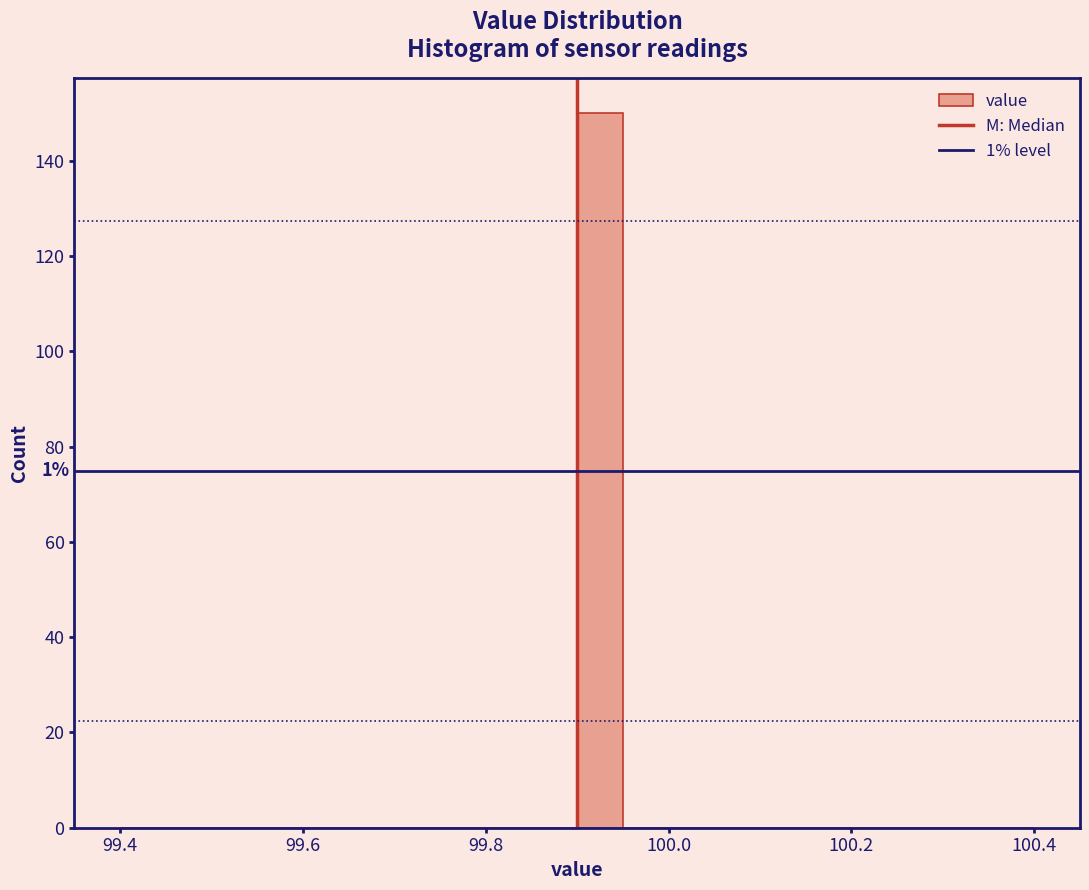

Read against the x-axis, roughly where is the centre of the tallest bar?

99.92